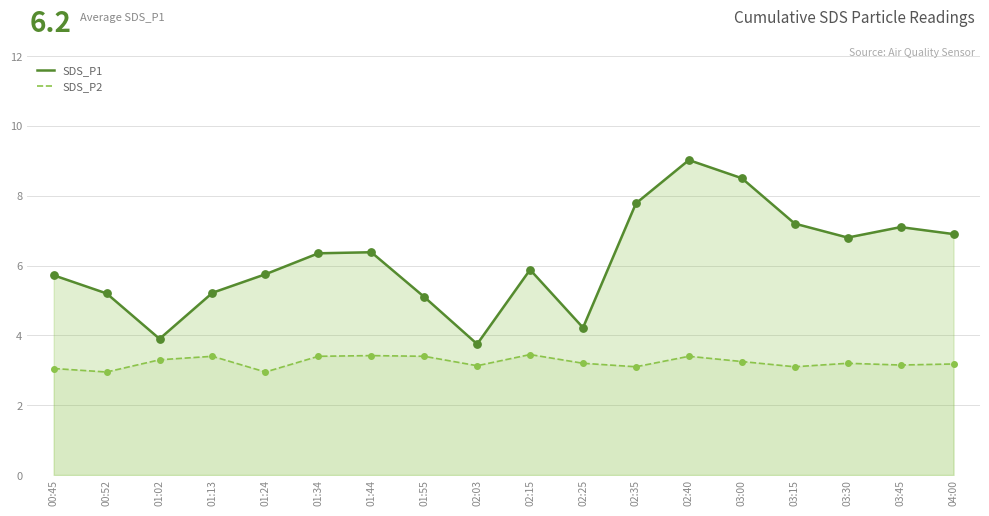

What are all the series names shown in the legend?

SDS_P1, SDS_P2